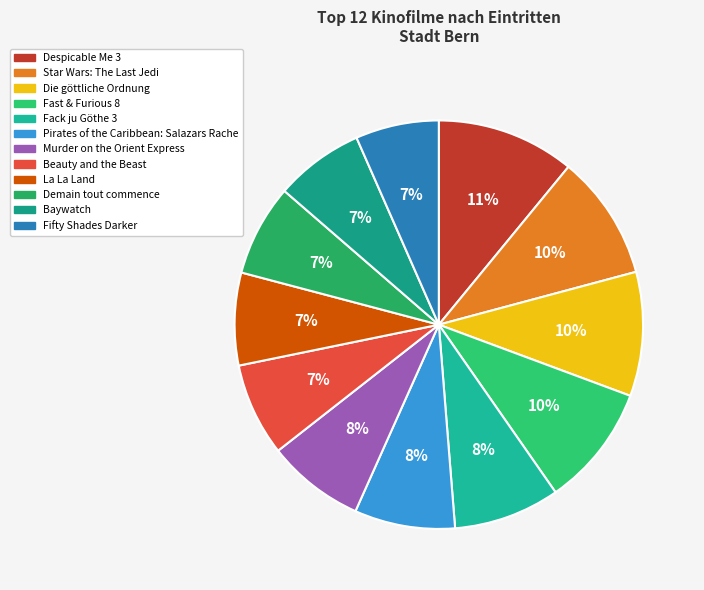

Is there a majority slice in this chart?

No